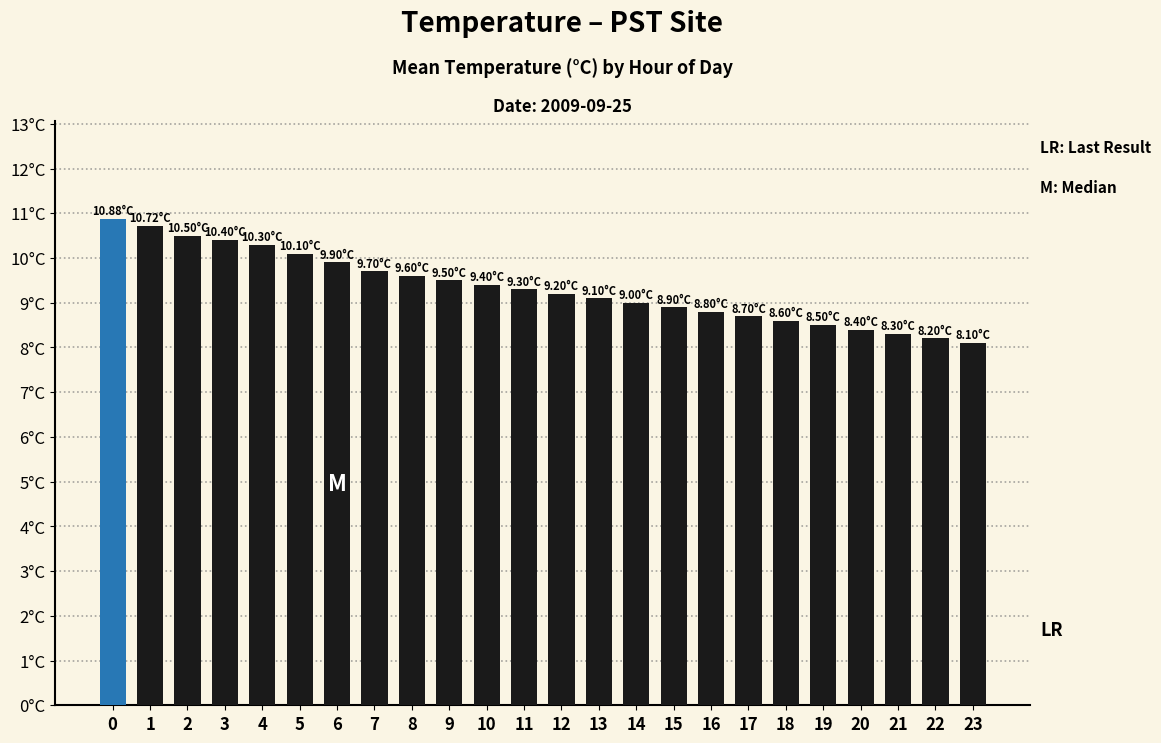

Does the chart contain any negative values?

No